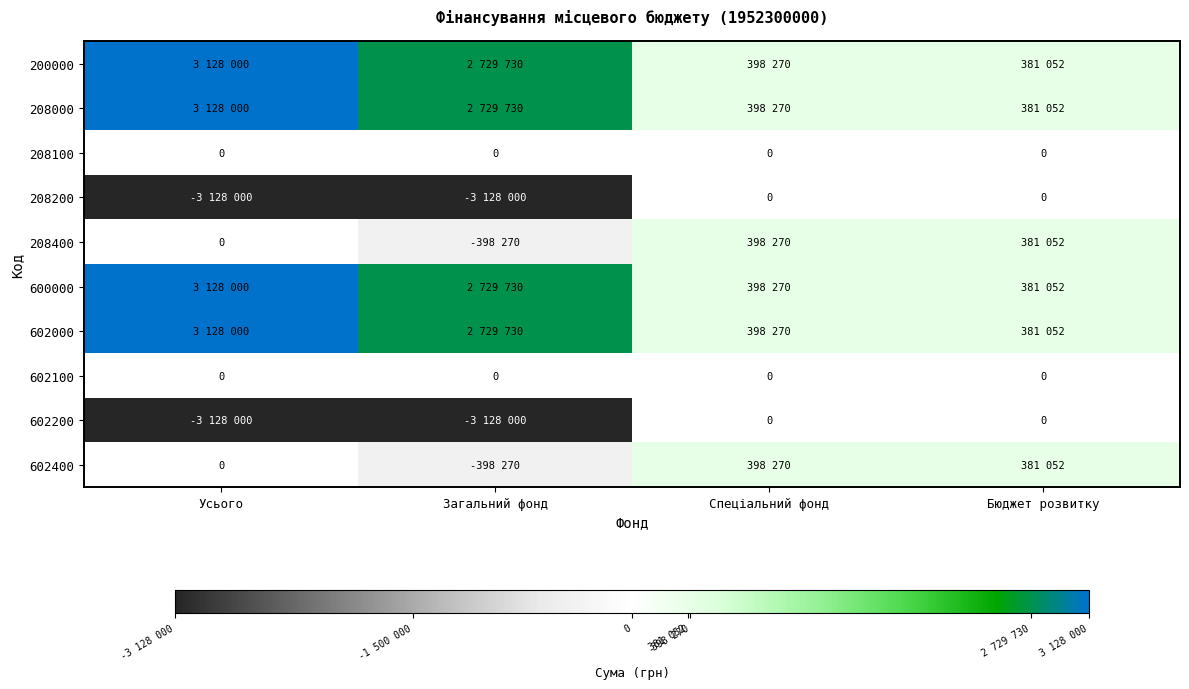

The 602100 series shows 0 at Спеціальний фонд. True or false?

True